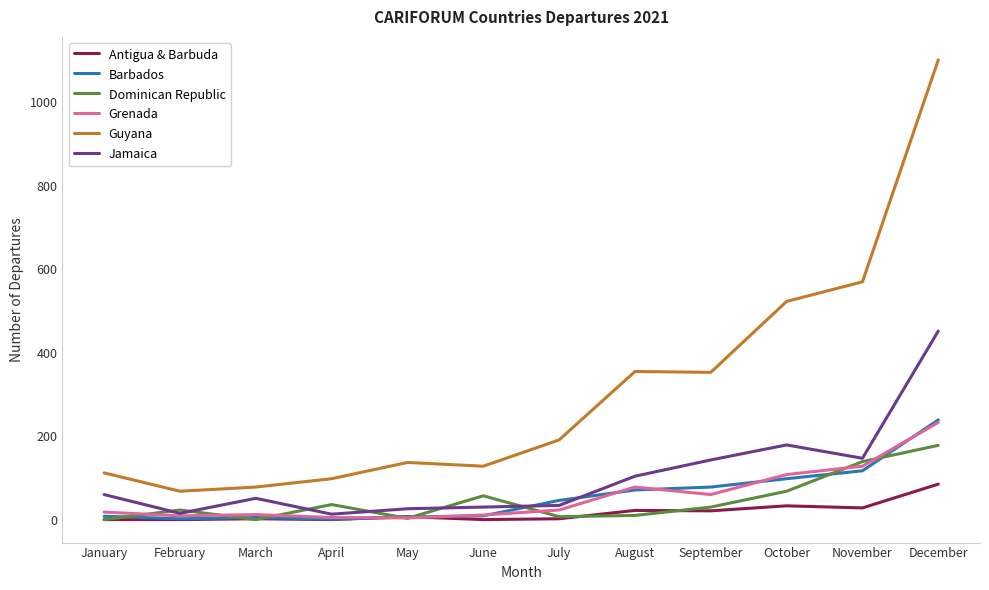

Which category has the highest value across all series?

December